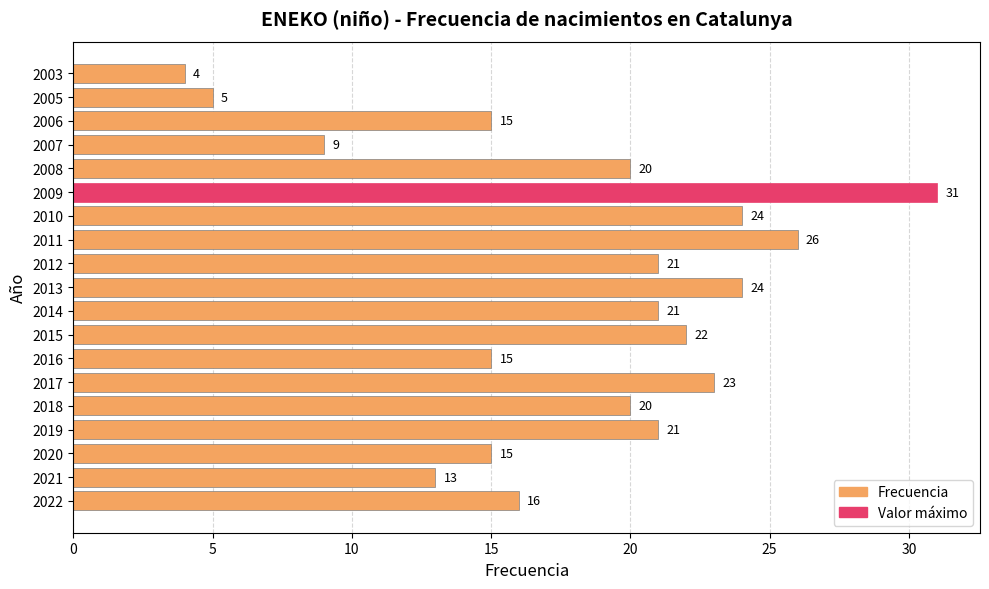

Is it true that the value at 2018 is 20?

True